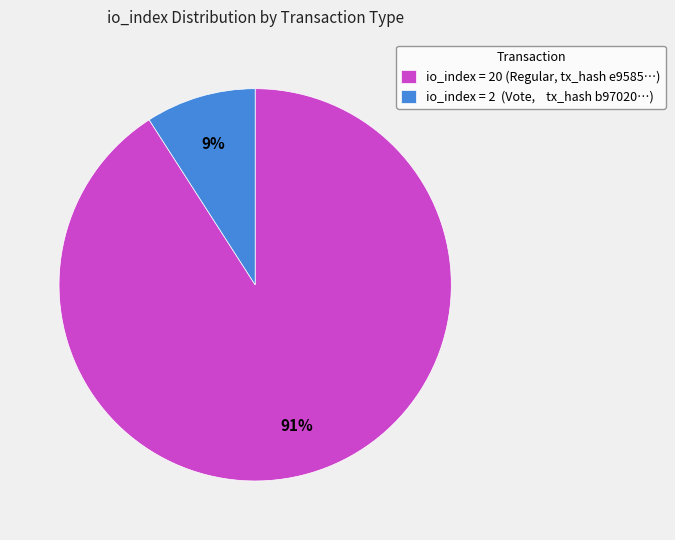

True or false: io_index = 2 (Vote, tx_hash b97020…) accounts for 4% of the total.

False